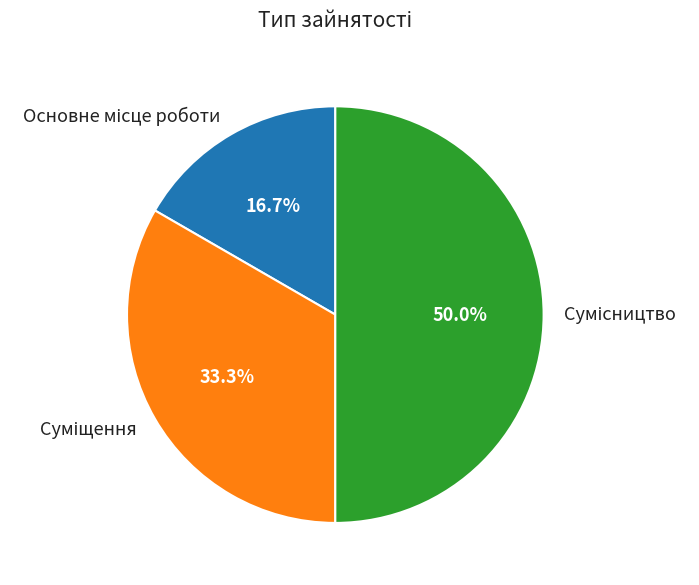

How many slices are in this pie chart?

3